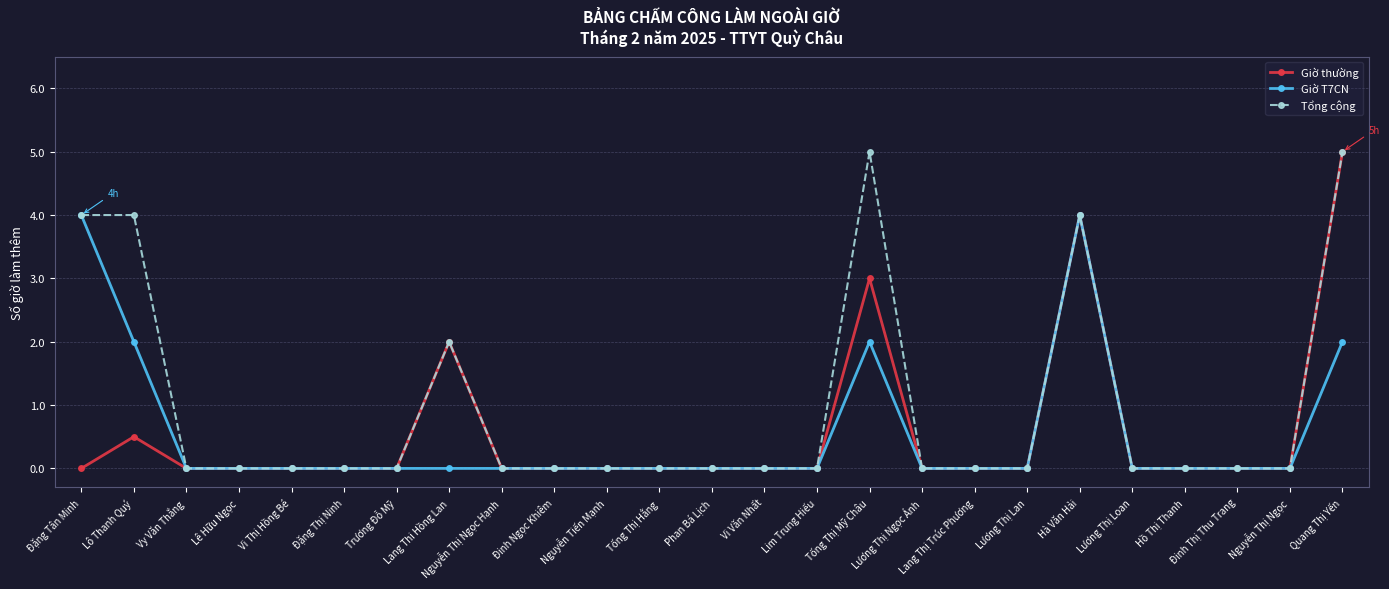

True or false: Giờ thường has a value of -3.4 at Vy Văn Thắng.

False